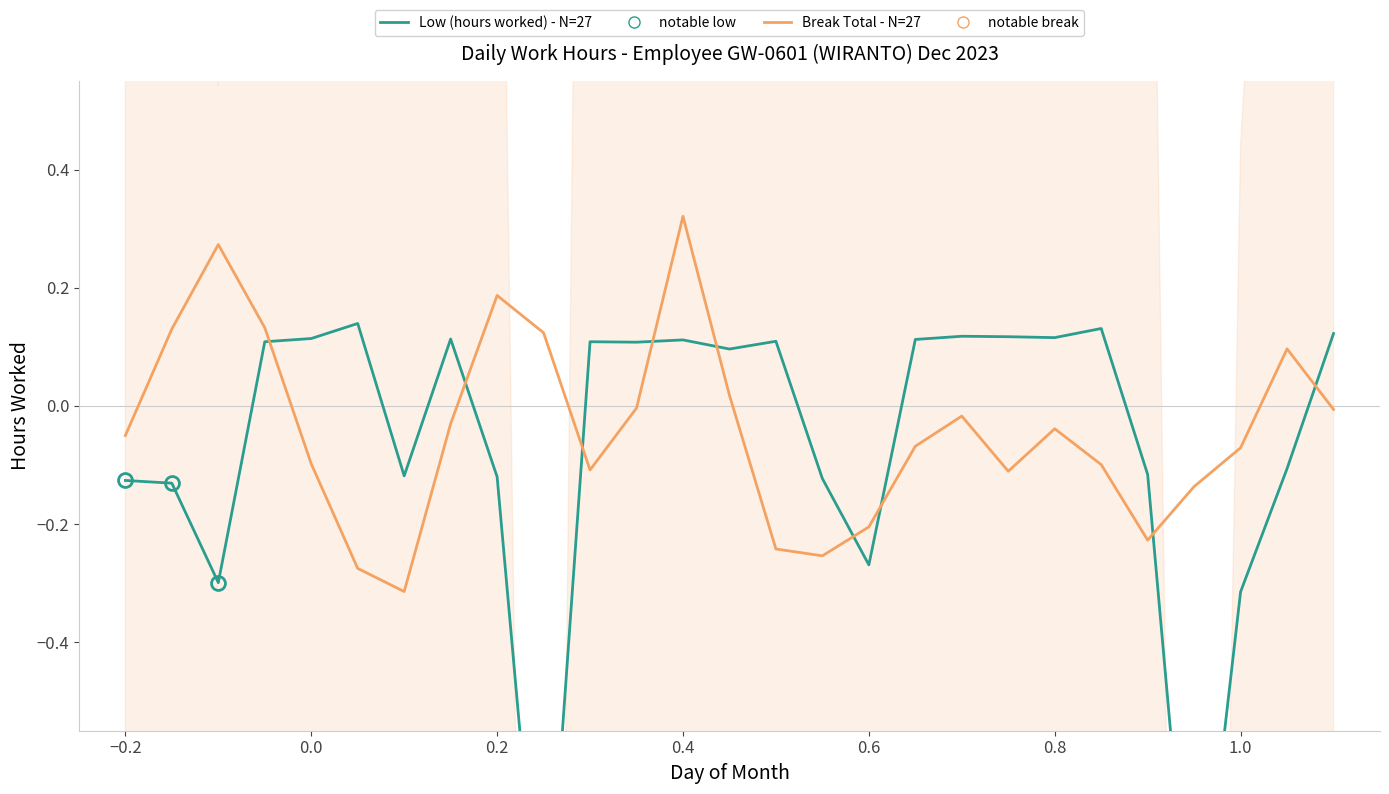

After their last crossing, which series has the higher values: Low (hours worked) - N=27 or Break Total - N=27?

Low (hours worked) - N=27